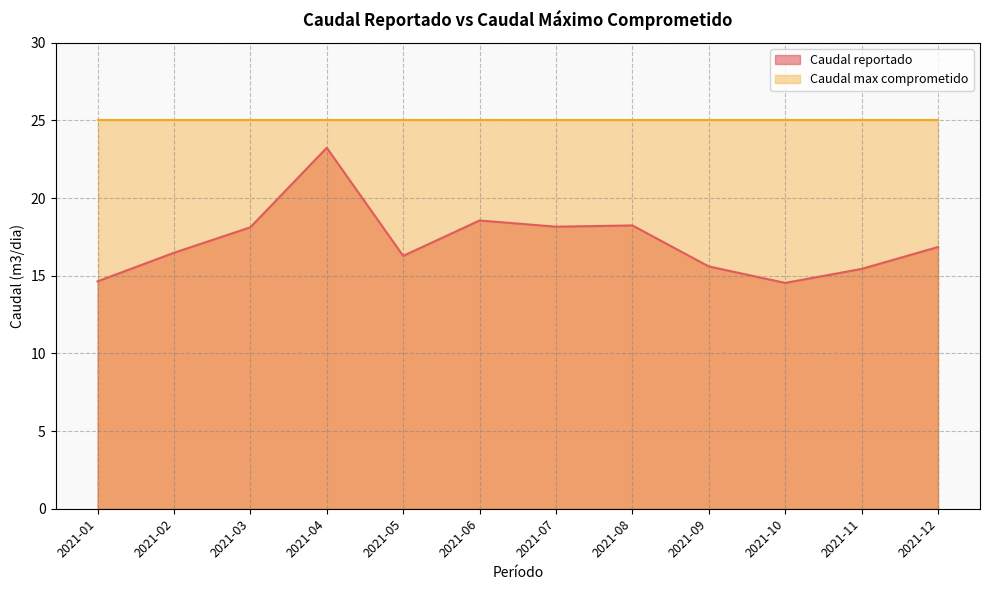

List the labels in order of value, smallest first.

2021-10, 2021-01, 2021-11, 2021-09, 2021-05, 2021-02, 2021-12, 2021-03, 2021-07, 2021-08, 2021-06, 2021-04